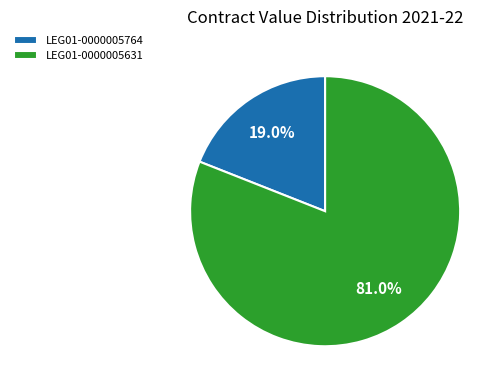

True or false: LEG01-0000005631 accounts for 86% of the total.

False